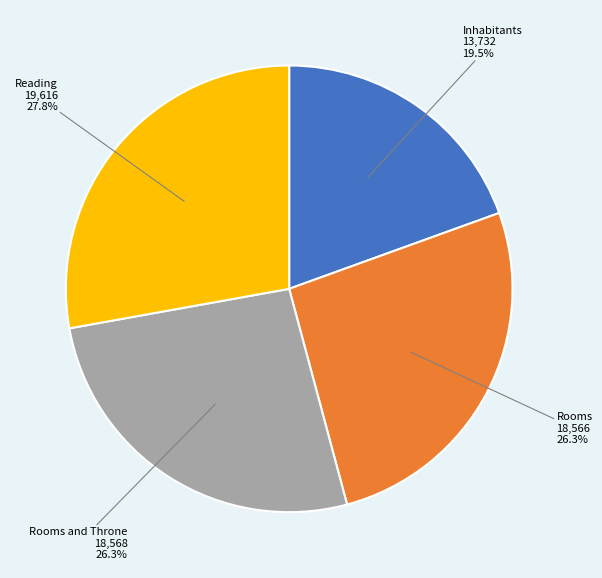

Is there a majority slice in this chart?

No